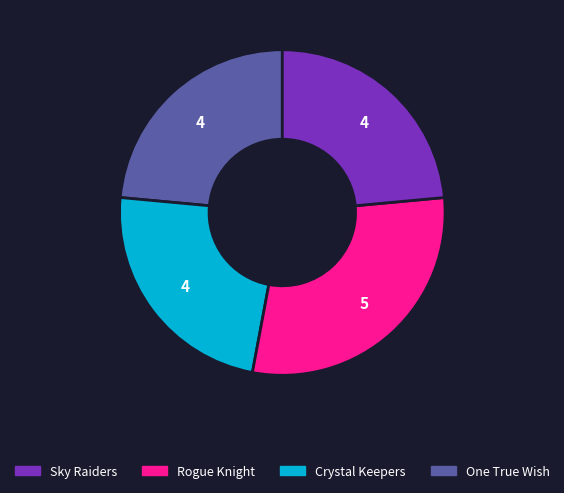

How many segments does this pie chart have?

4